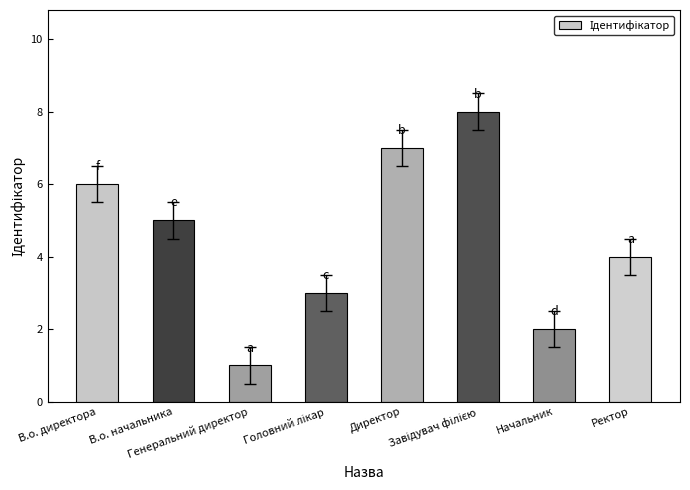

The chart shows a value of 3 at Начальник. True or false?

False